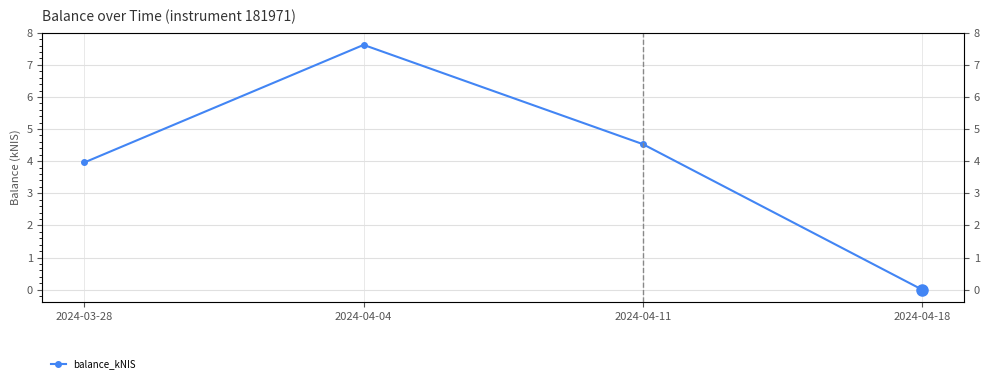

The chart shows a value of 6.3 at 2024-03-28. True or false?

False